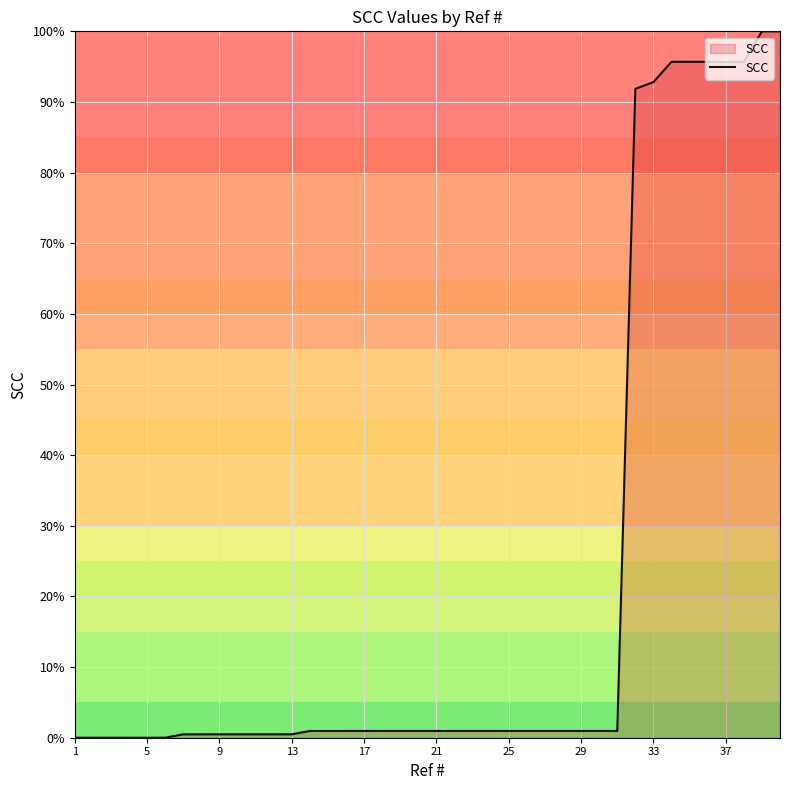

Is this an area chart (filled region under the line)?

No